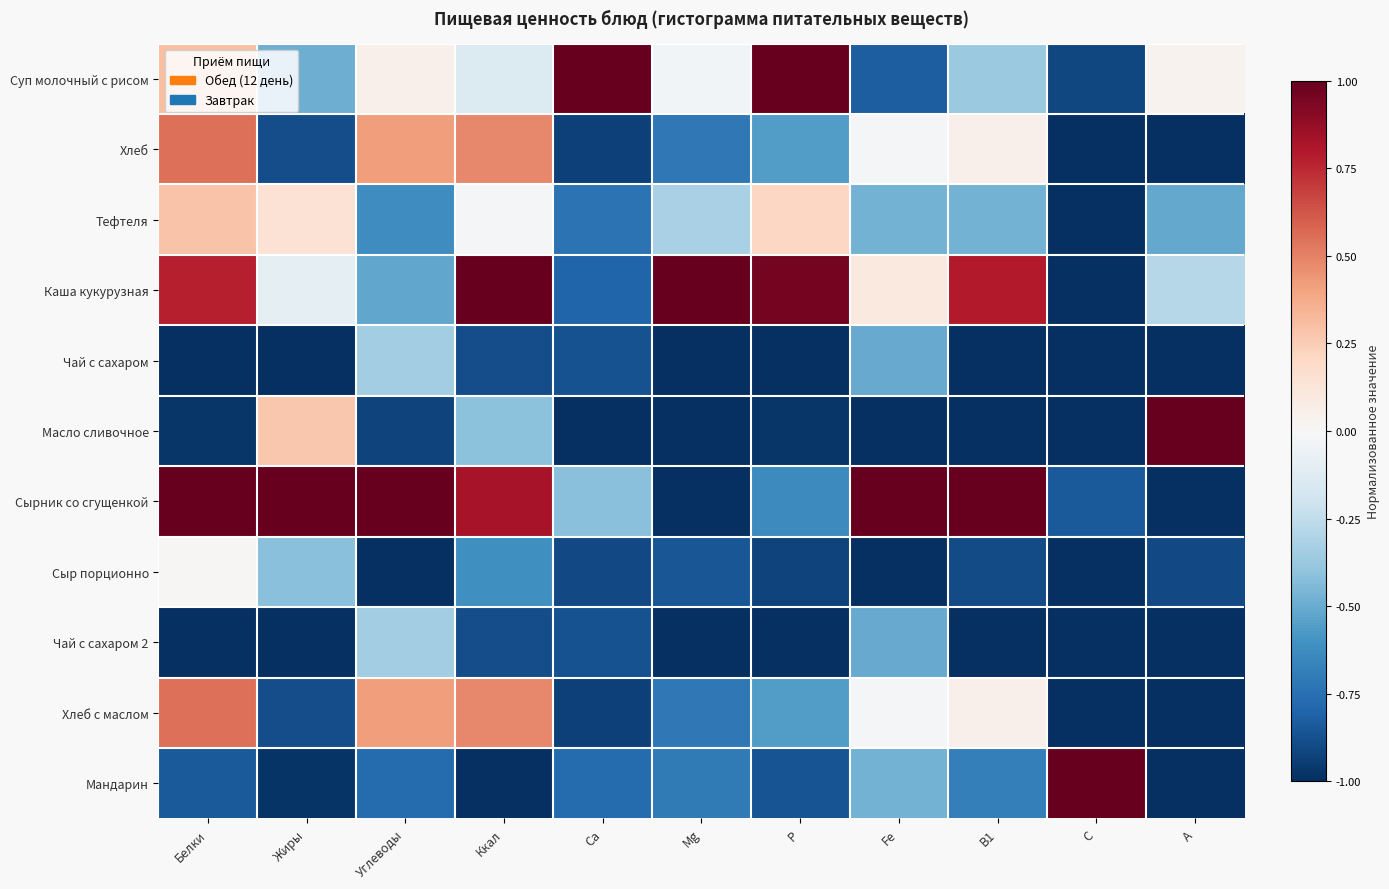

Count the number of categories in the chart.

11